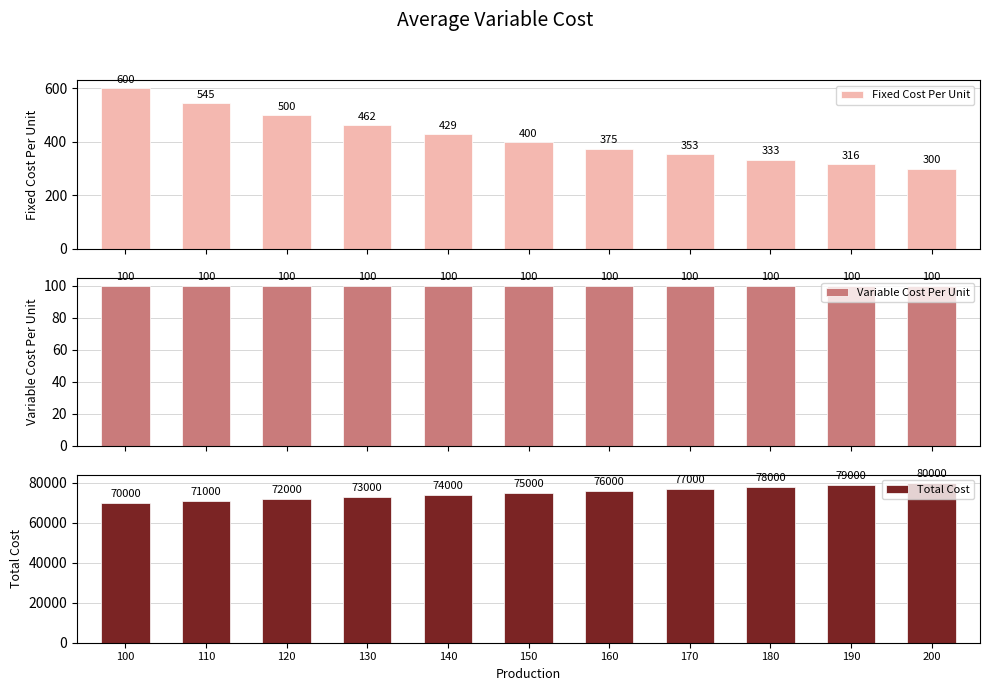

Which series has the widest spread of values?

Total Cost